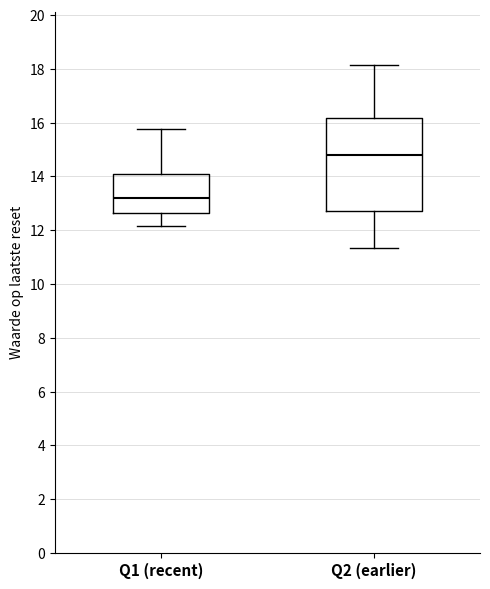

Which box's median line is the lowest?

Q1 (recent)